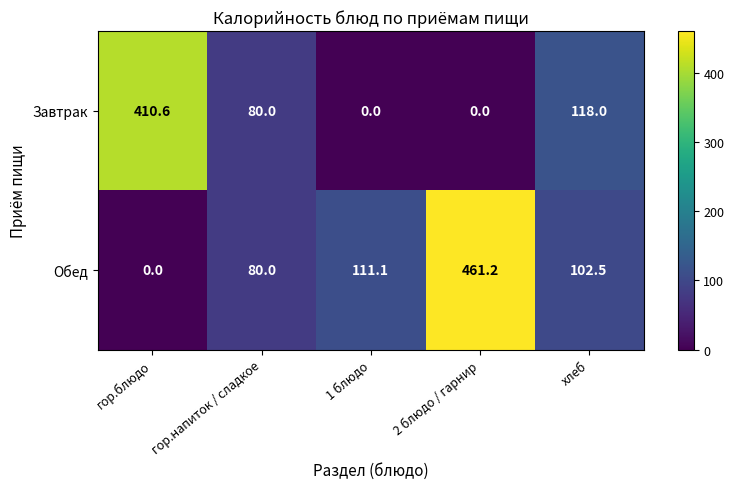

The Завтрак series shows 0.0 at 1 блюдо. True or false?

True